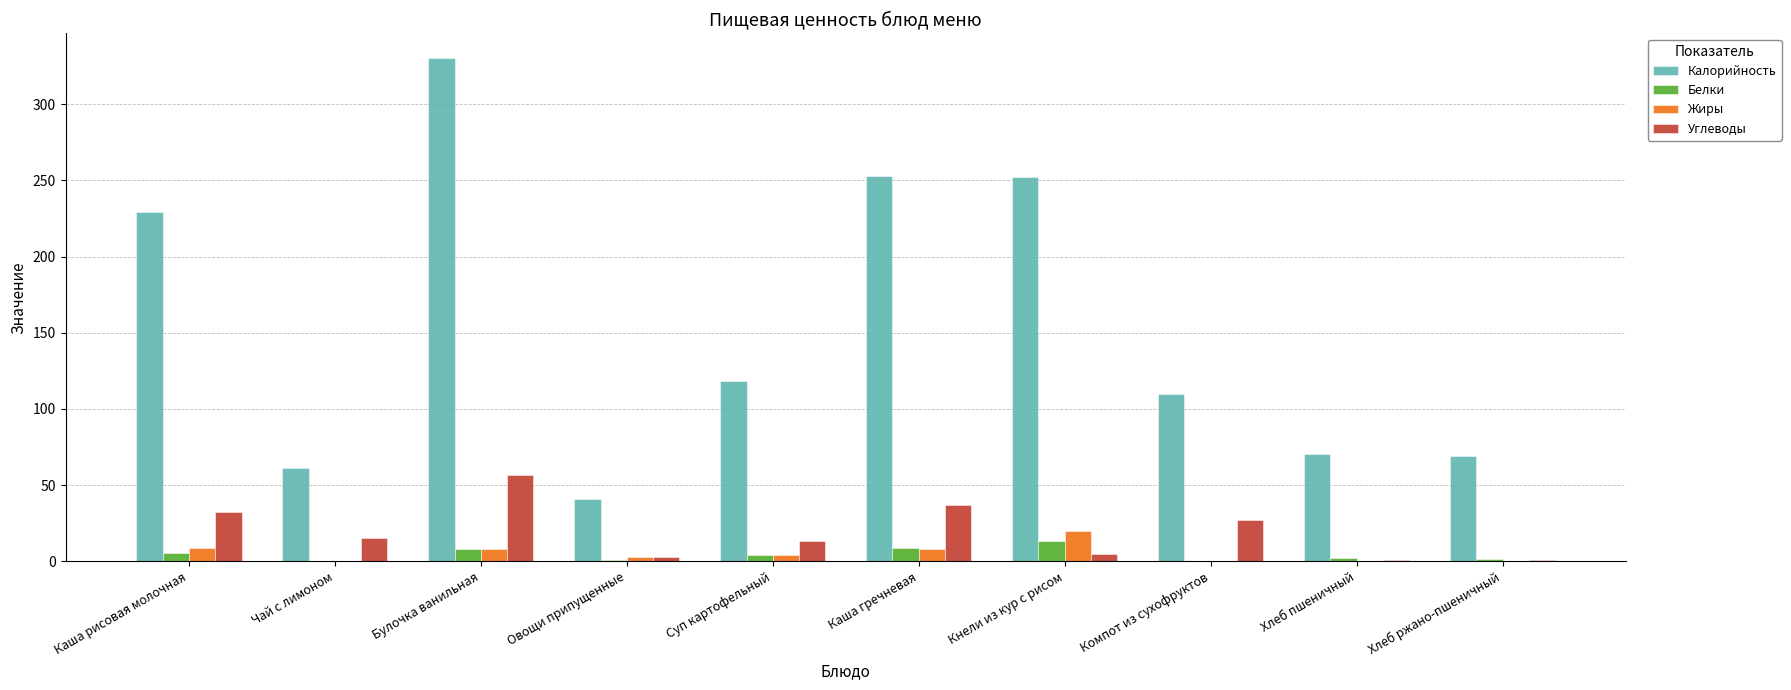

What is the maximum value shown in the chart?

330.0